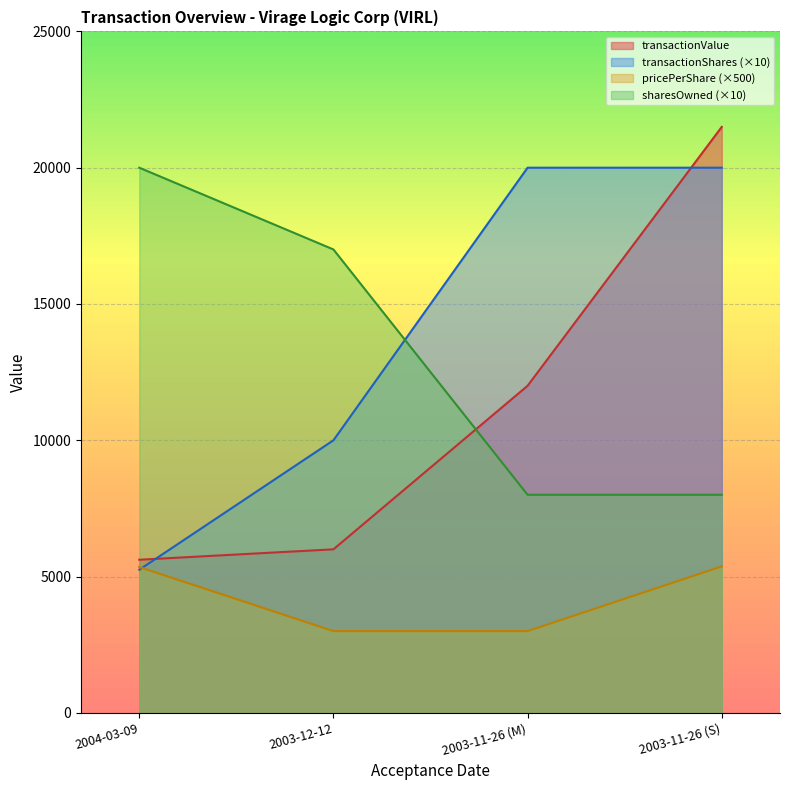

Rank the series at 2004-03-09 from highest to lowest value.

sharesOwnedFollowingTransaction, transactionValue, transactionPricePerShare, transactionShares